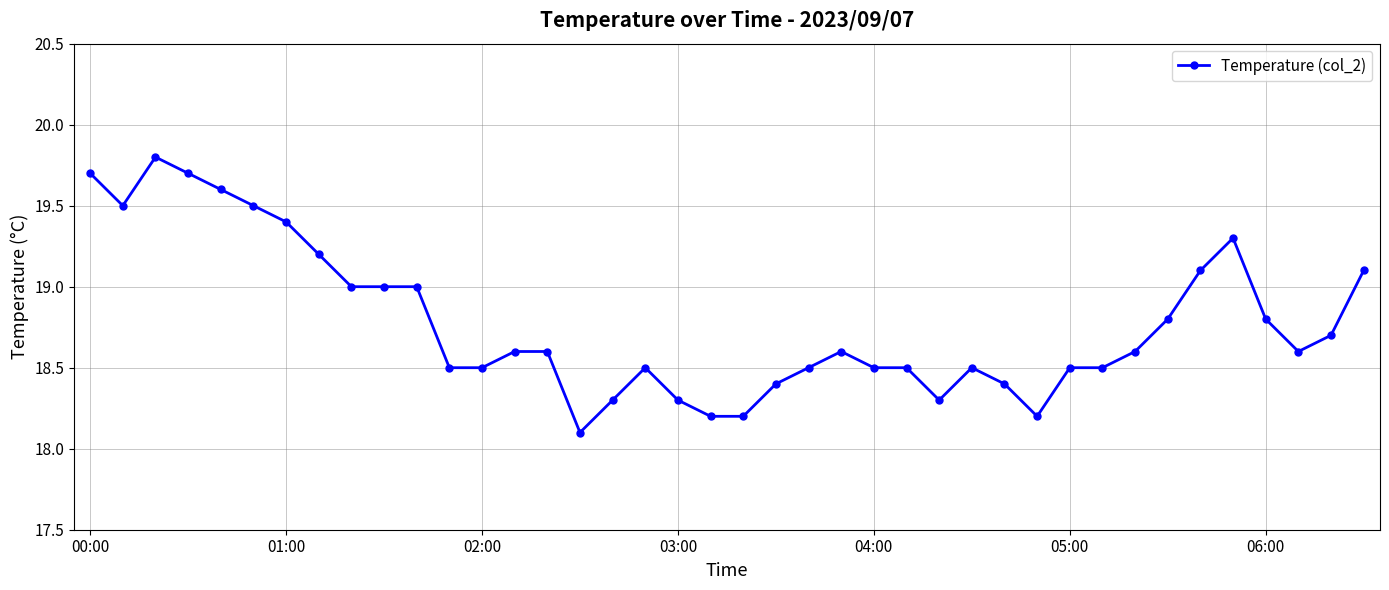

What is the minimum value shown in the chart?

18.1